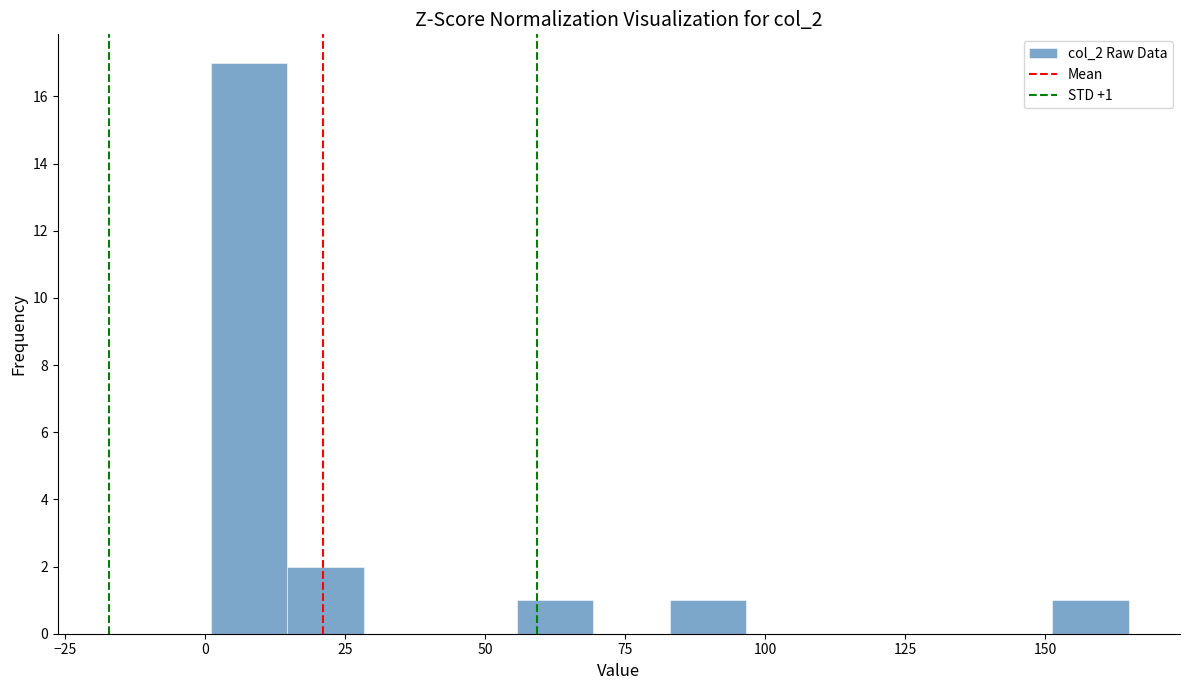

Read against the x-axis, roughly where is the centre of the tallest bar?

10